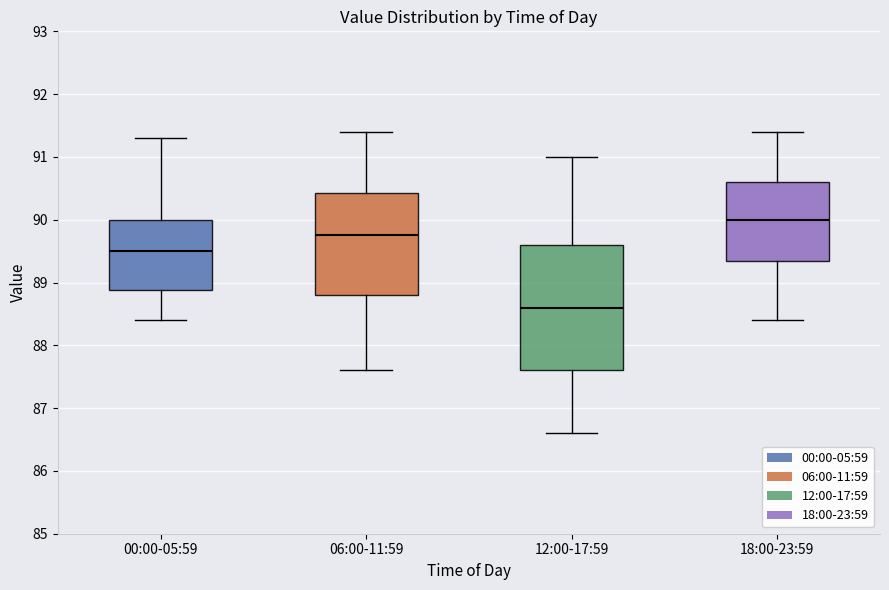

Which box's median line is the highest?

18:00-23:59